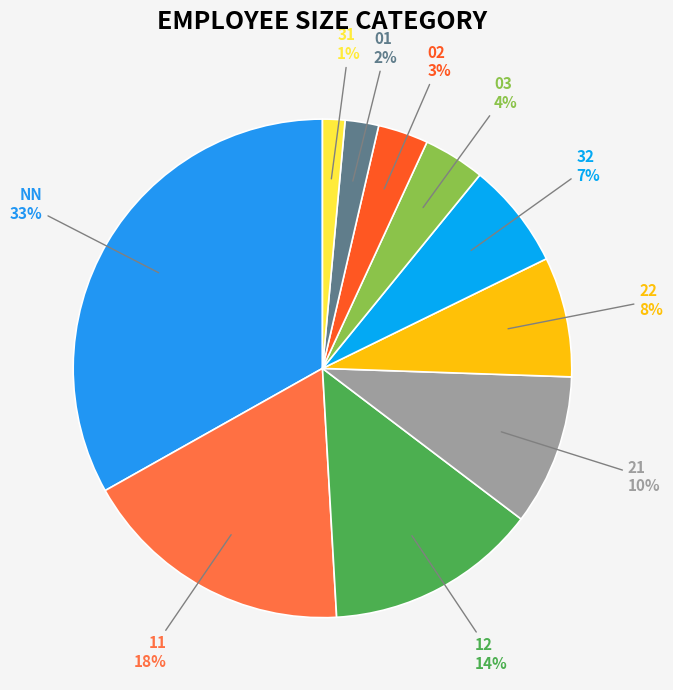

Does any single category account for the majority?

No